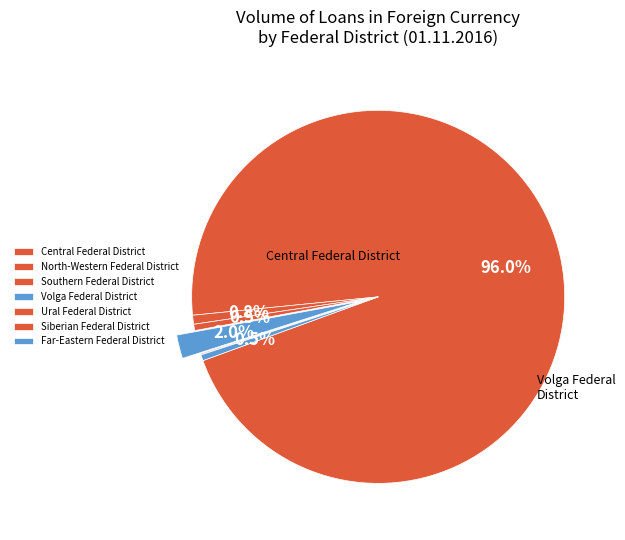

How many segments does this pie chart have?

7